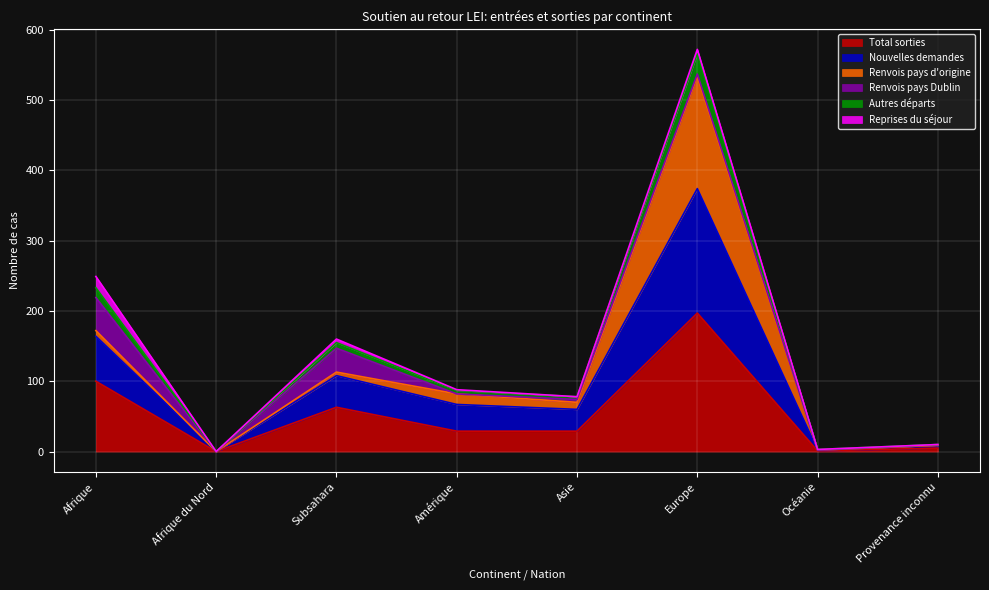

What is the label of the 8th point from the left?

Provenance inconnu